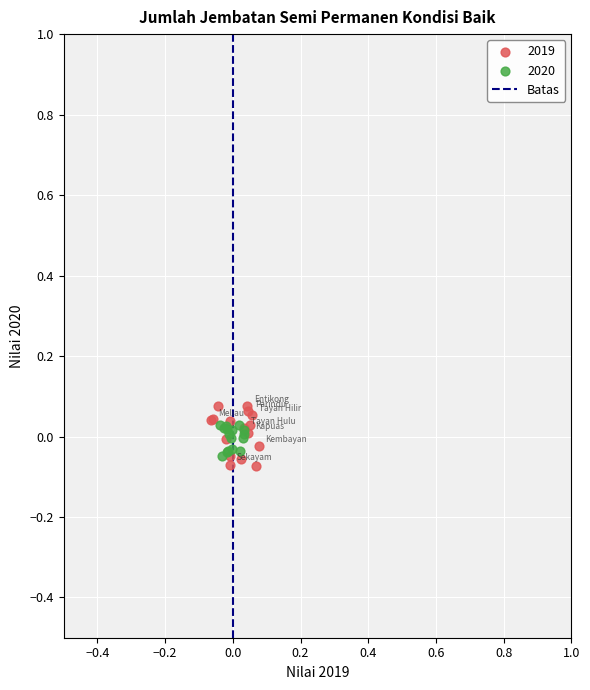

Which series has the largest Y range (max minus min)?

2019